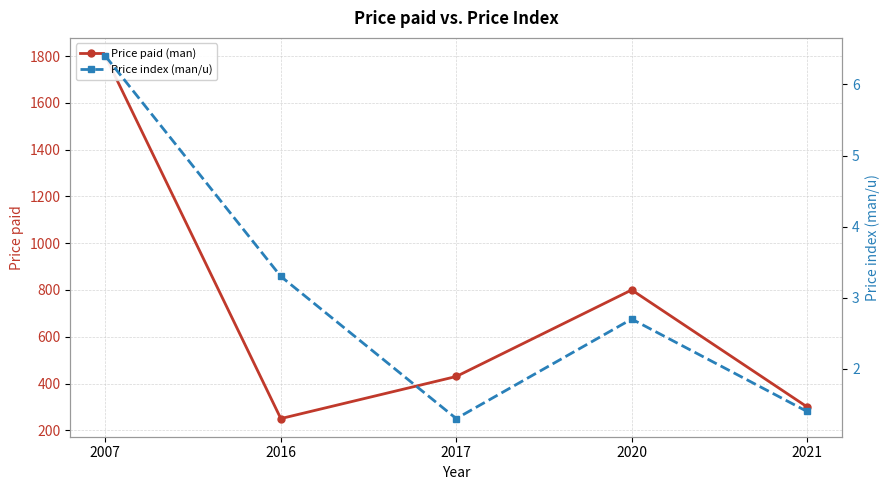

What is the value of the Price index (man/u) point at the 3rd from the left?

1.3